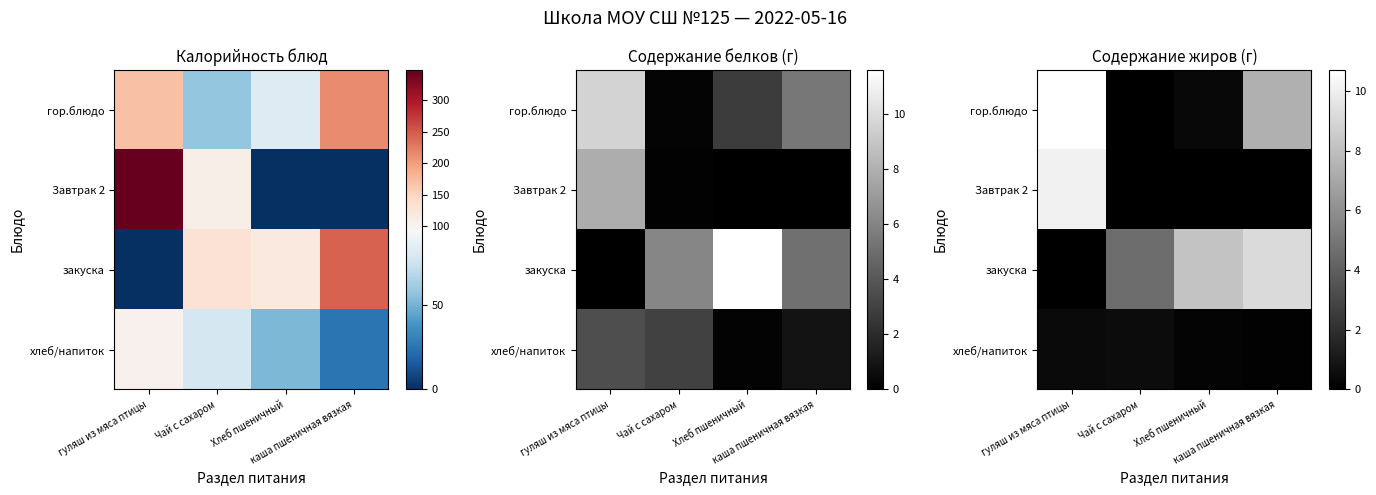

Between Чай с сахаром and гуляш из мяса птицы, which is larger?

гуляш из мяса птицы